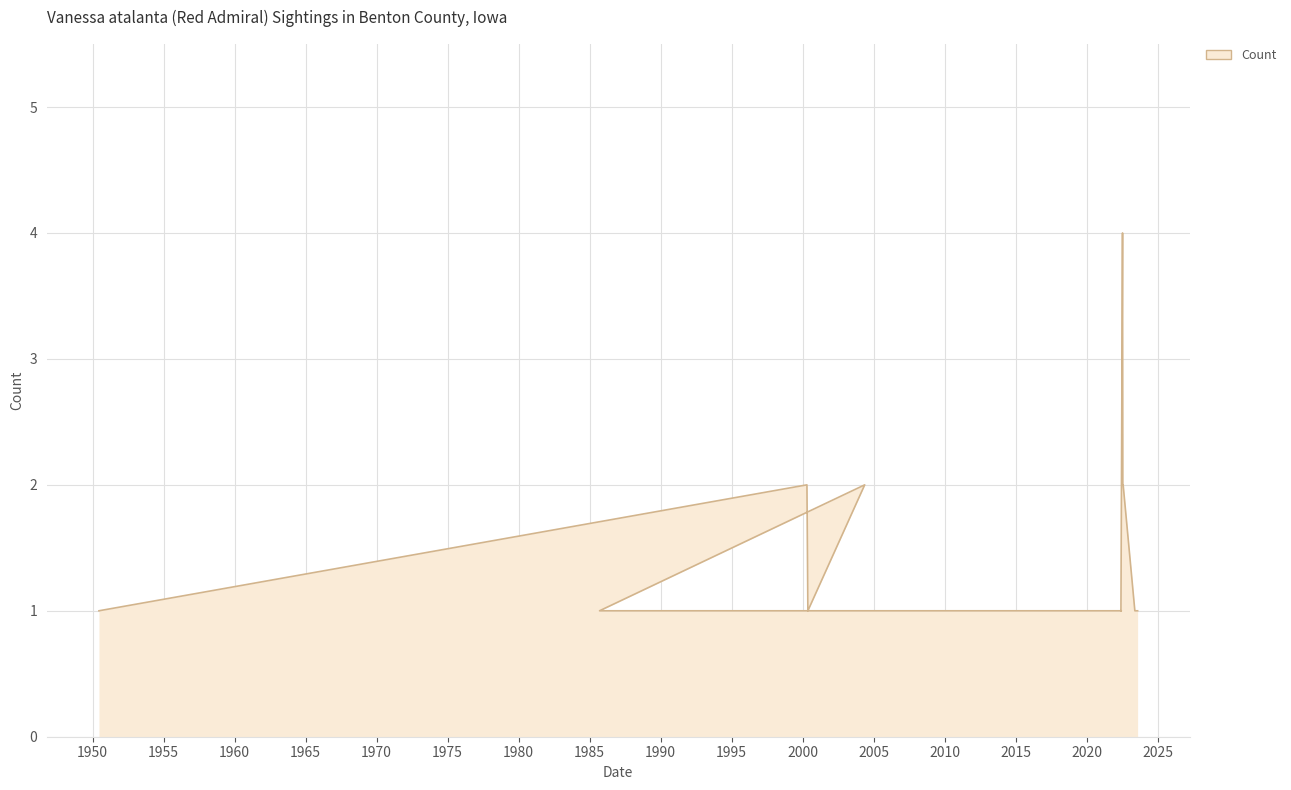

Reading left to right, list all the values displayed in this chart.

1950-06-15=1	2000-04-22=2	2000-05-16=1	2004-05-17=2	1985-09-14=1	2022-05-27=1	2022-06-11=1	2022-06-02=1	2022-07-13=4	2022-07-20=2	2022-07-29=2	2023-05-26=1	2023-08-05=1